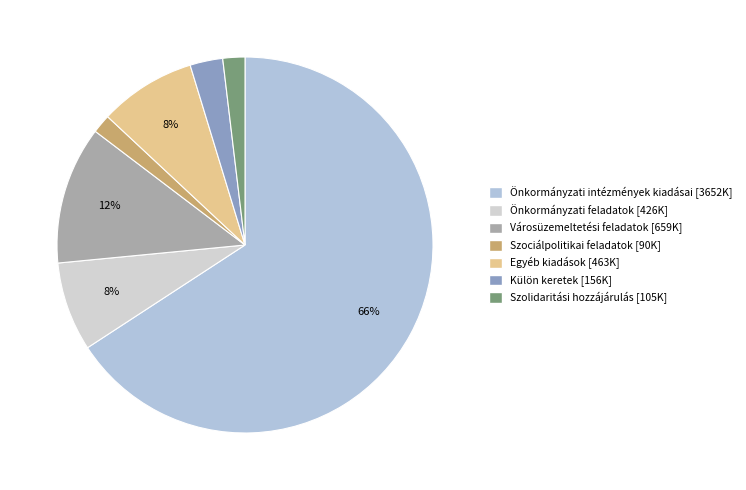

To the nearest percent, what is the average slice percentage?

14%